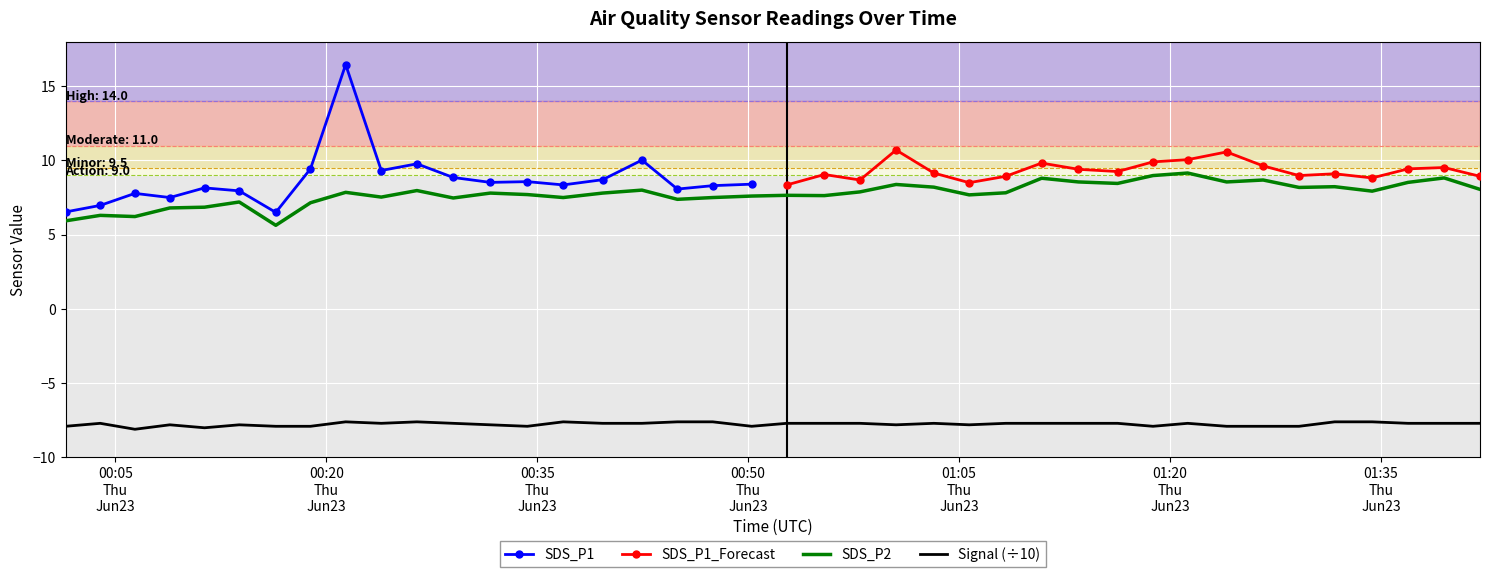

True or false: SDS_P2 and Signal (÷10) cross at least once.

False